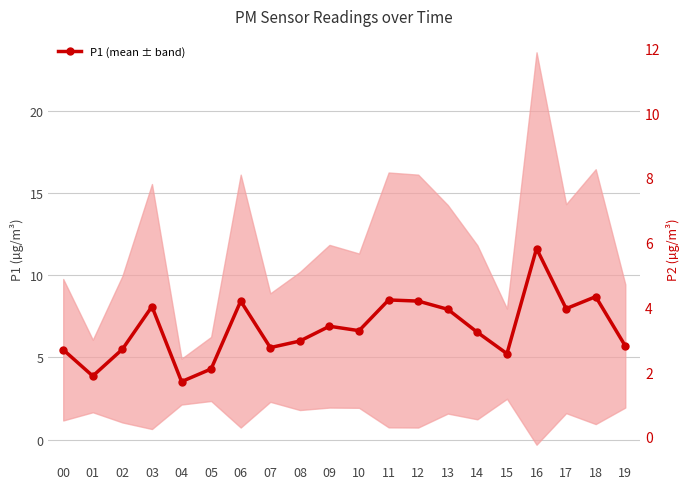

What is the smallest value displayed?

2.4